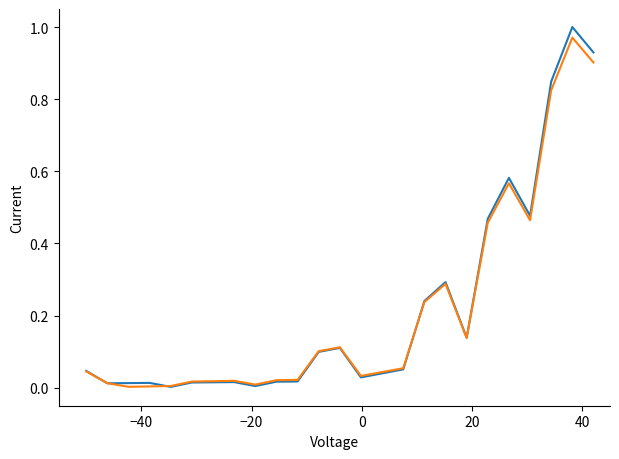

Reading left to right, what are all the values shown in this chart?

Series 1: 0.0	0.0	0.0	0.0	0.0	0.0	0.0	0.0	0.0	0.0	0.0	0.1	0.1	0.0	0.0	0.1	0.2	0.3	0.1	0.5	0.6	0.5	0.8	1.0	0.9
Series 2: 0.0	0.0	0.0	0.0	0.0	0.0	0.0	0.0	0.0	0.0	0.0	0.1	0.1	0.0	0.0	0.1	0.2	0.3	0.1	0.5	0.6	0.5	0.8	1.0	0.9